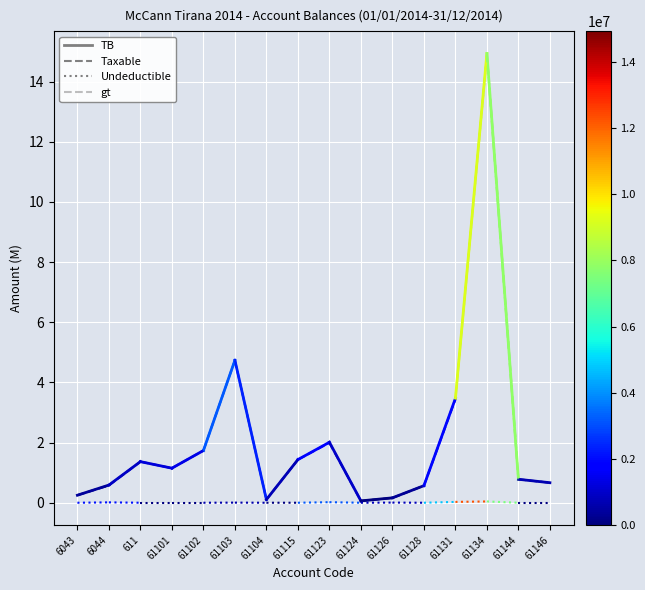

Rank the categories by value from lowest to highest.

61124, 61104, 61126, 6043, 61128, 6044, 61146, 61144, 61101, 611, 61115, 61102, 61123, 61131, 61103, 61134